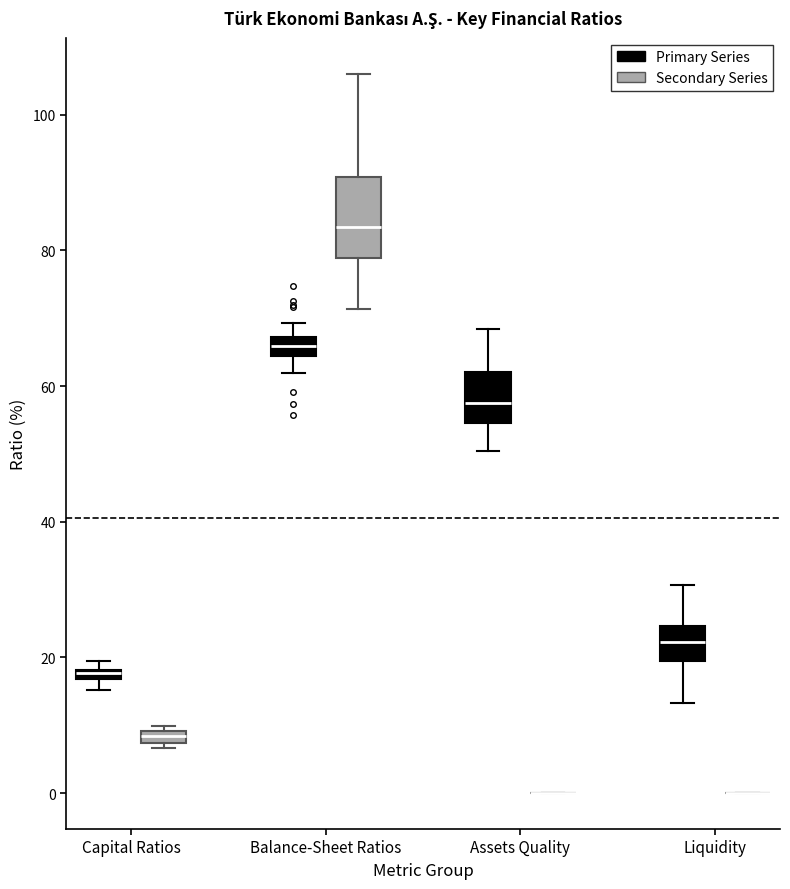

Comparing the boxes themselves (not the whiskers), which one is the tallest?

Balance-Sheet Ratios (Secondary Series)